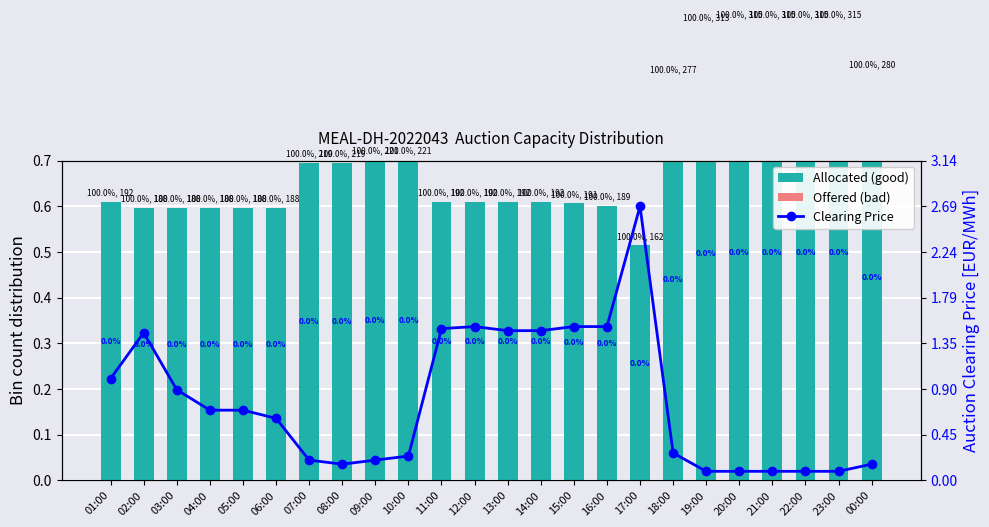

What is the value of the Allocated (good) bar at the 15th from the left?

0.6